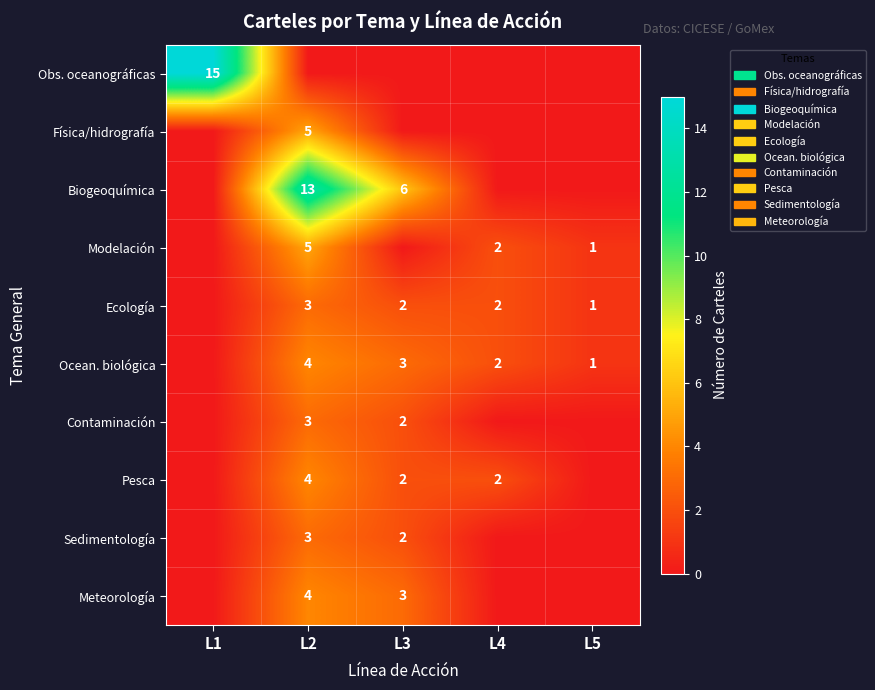

Is the value of Modelación at L2 greater than the value of Biogeoquímica at L2?

No